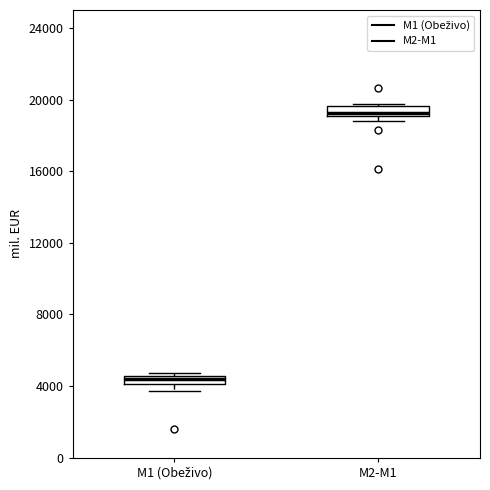

Which box has the lowest median line?

M1 (Obeživo)